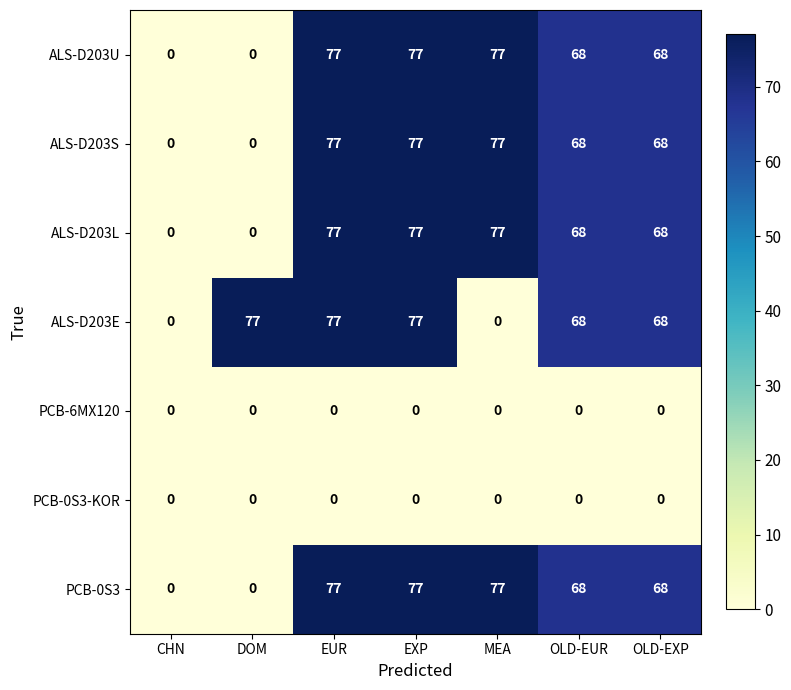

What is the maximum value shown in the chart?

77